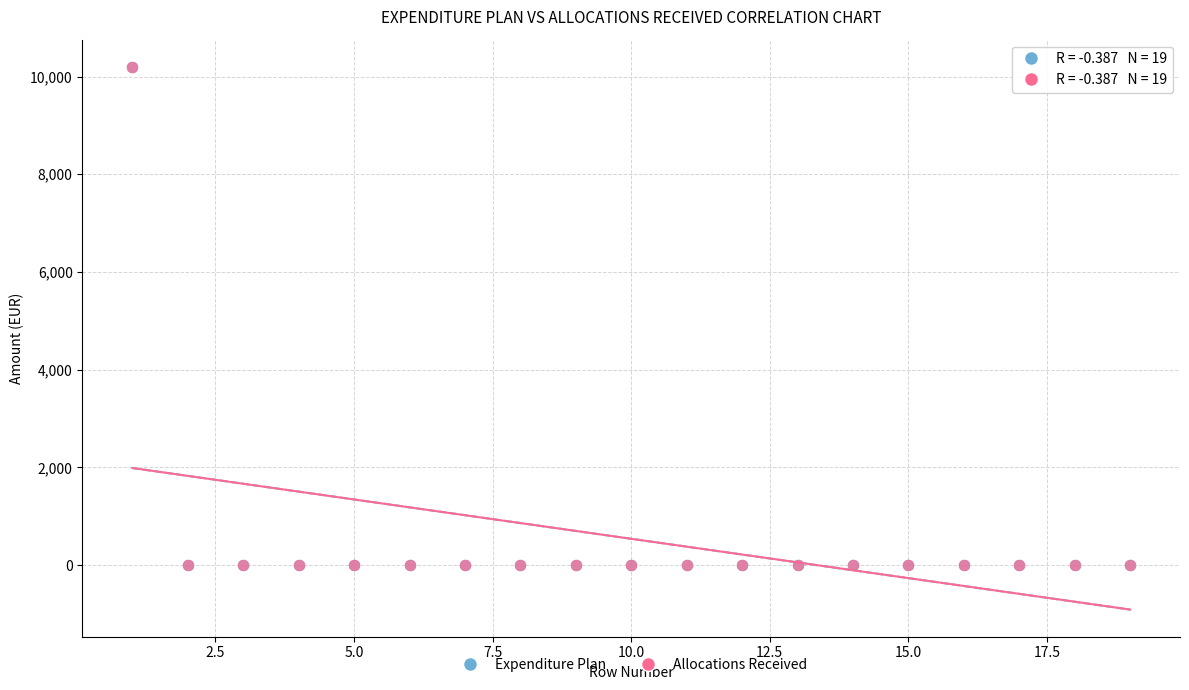

Which series has the largest Y range (max minus min)?

Expenditure Plan